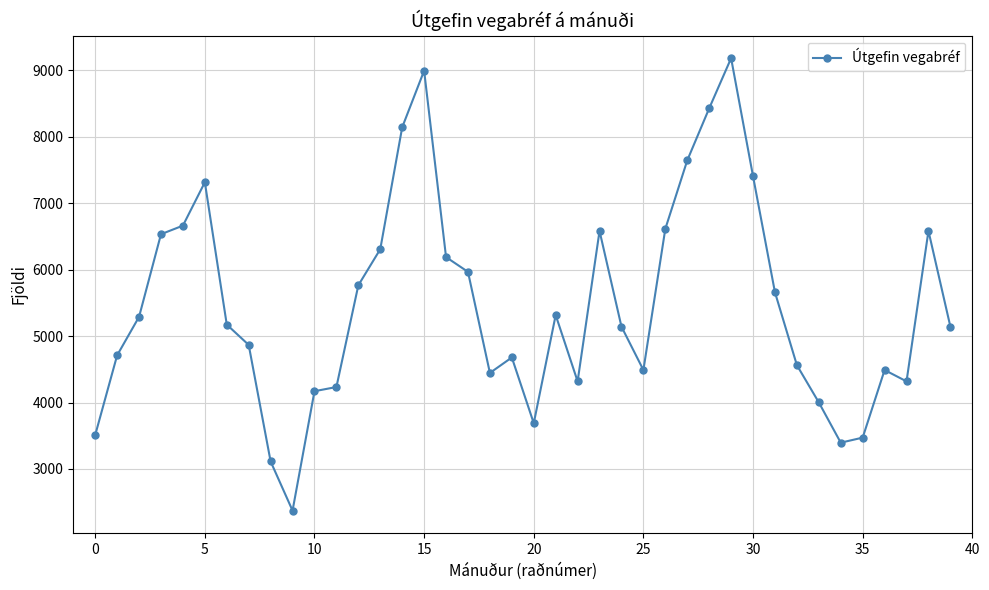

What is the greatest value displayed?

9185